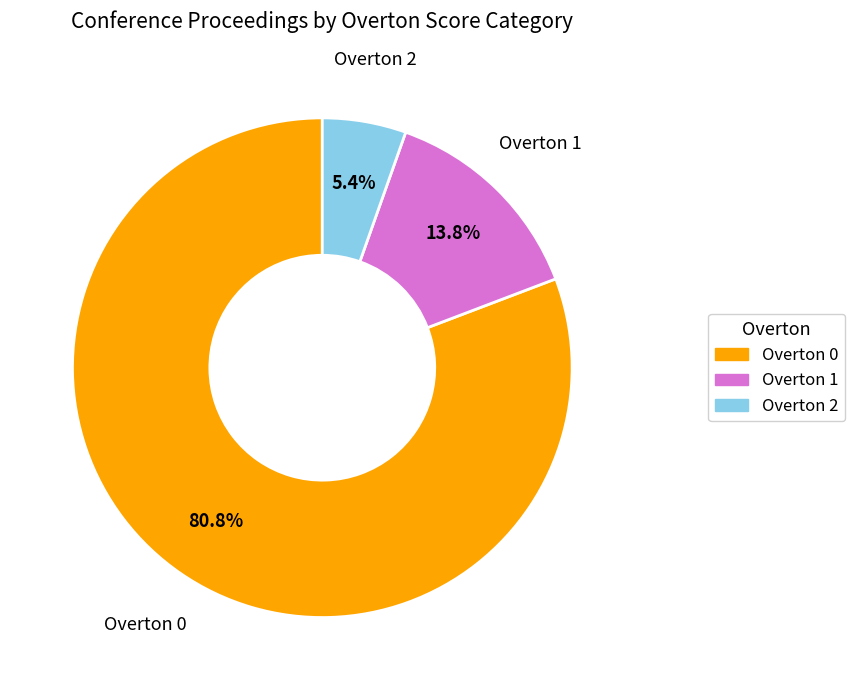

What is the smallest slice in the pie chart?

Overton 2